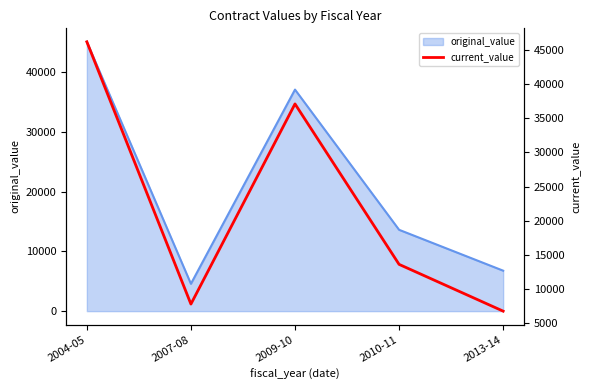

The value of original_value at 2007-08 is 4577.0. True or false?

True